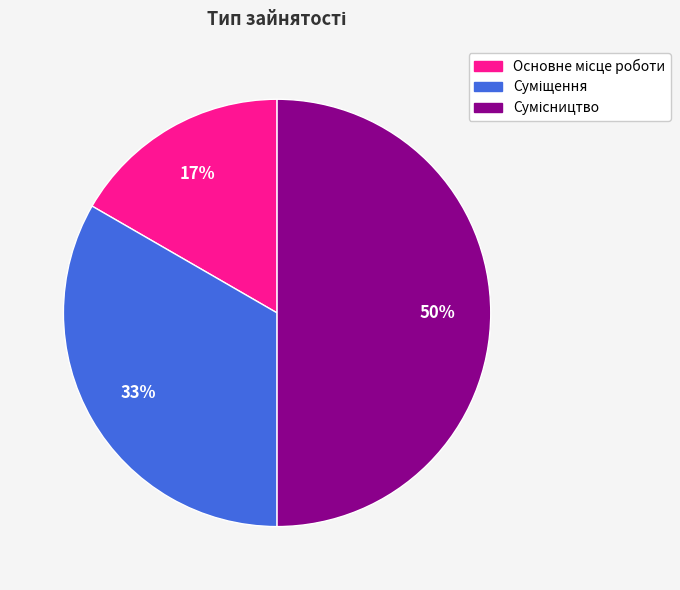

Count the number of slices in the pie.

3